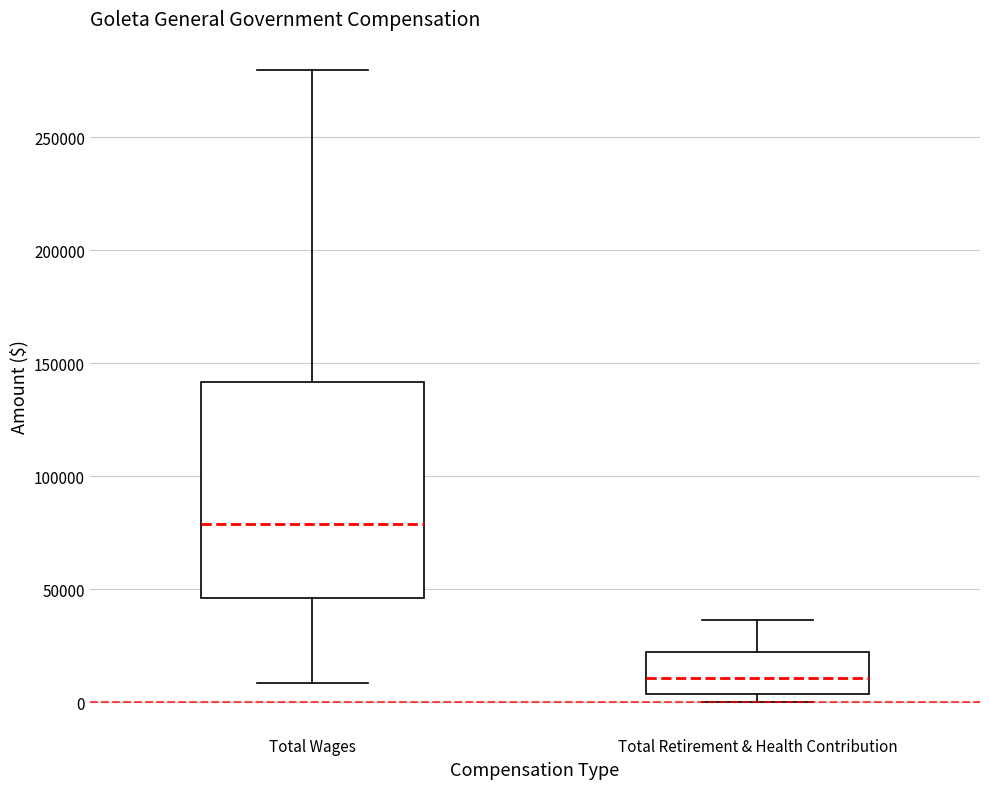

Where is the upper edge of the box for Total Wages on the y-axis? The values are not printed on the chart, so give them approximately, as read against the axis.

140000